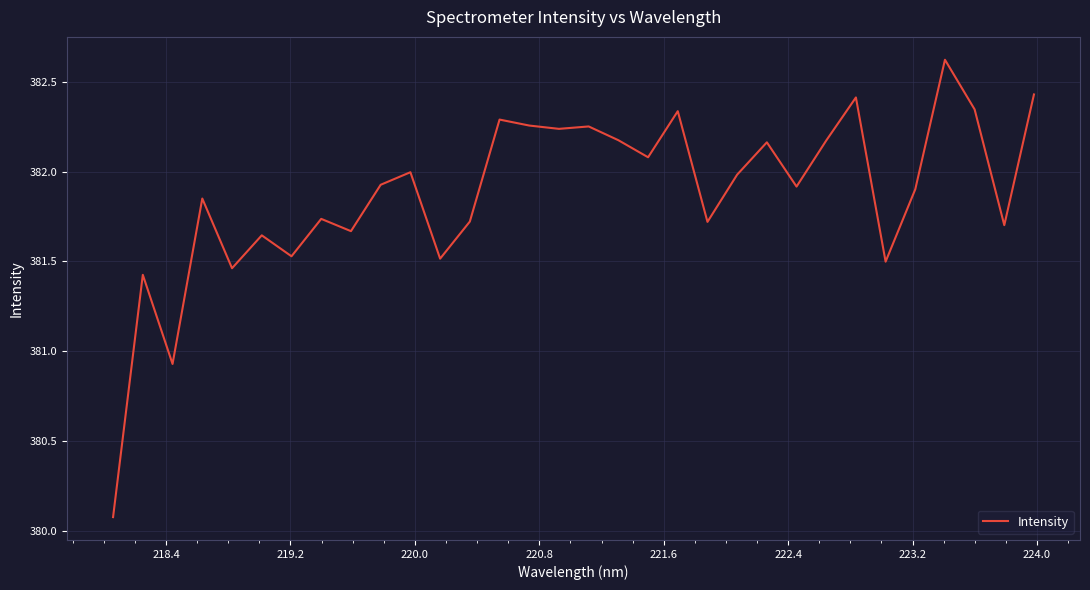

How many distinct data groups are displayed?

1